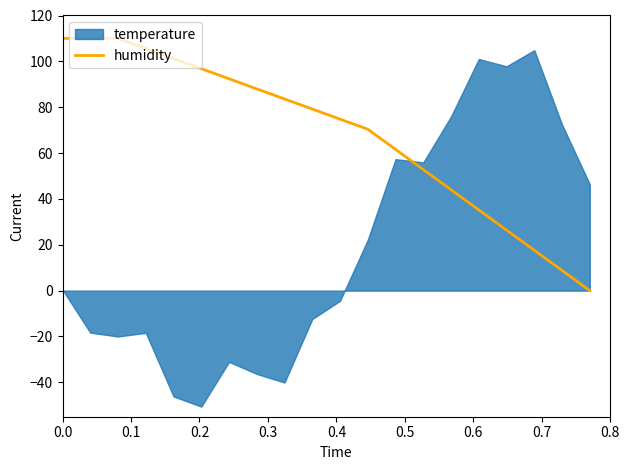

What is the highest value of the humidity series?

110.0